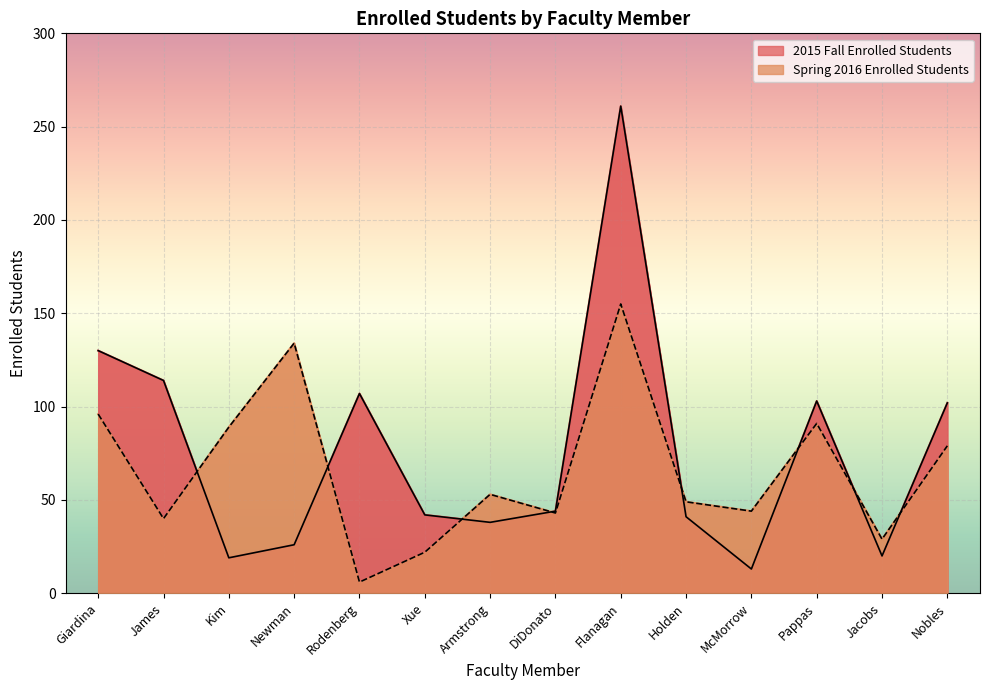

Between which two adjacent categories do Spring 2016 Enrolled Students and 2015 Fall Enrolled Students first intersect?

James and Kim